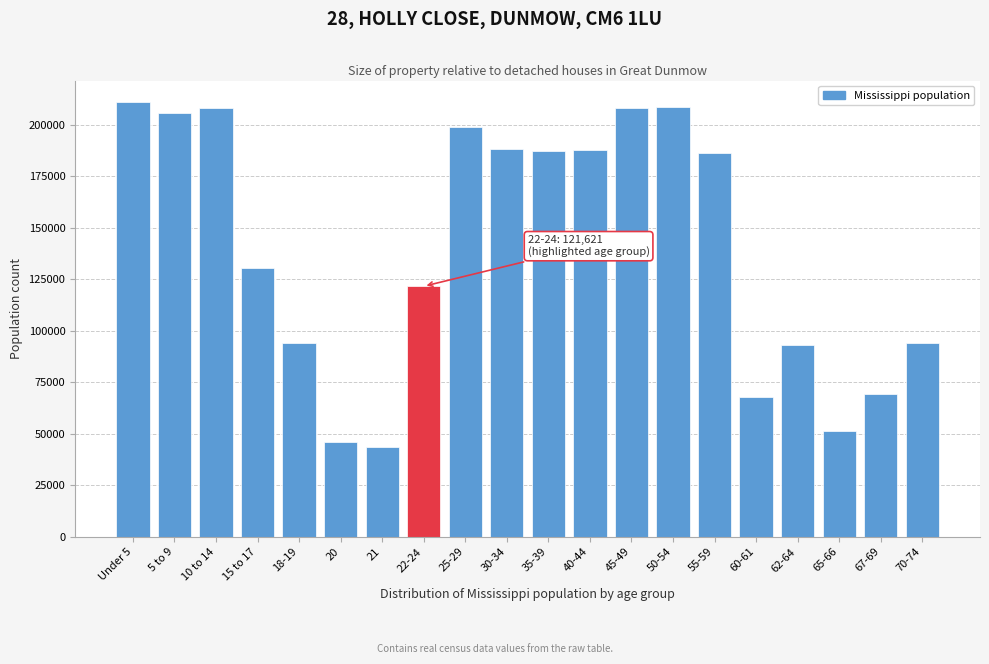

Read the value at 25-29.

199082